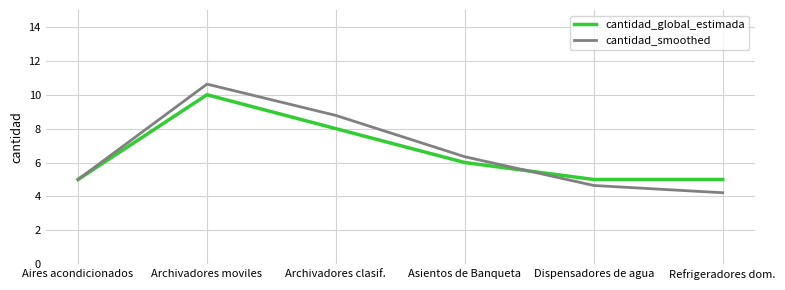

What is the difference between the second highest and second lowest values in the cantidad_smoothed series?

4.1